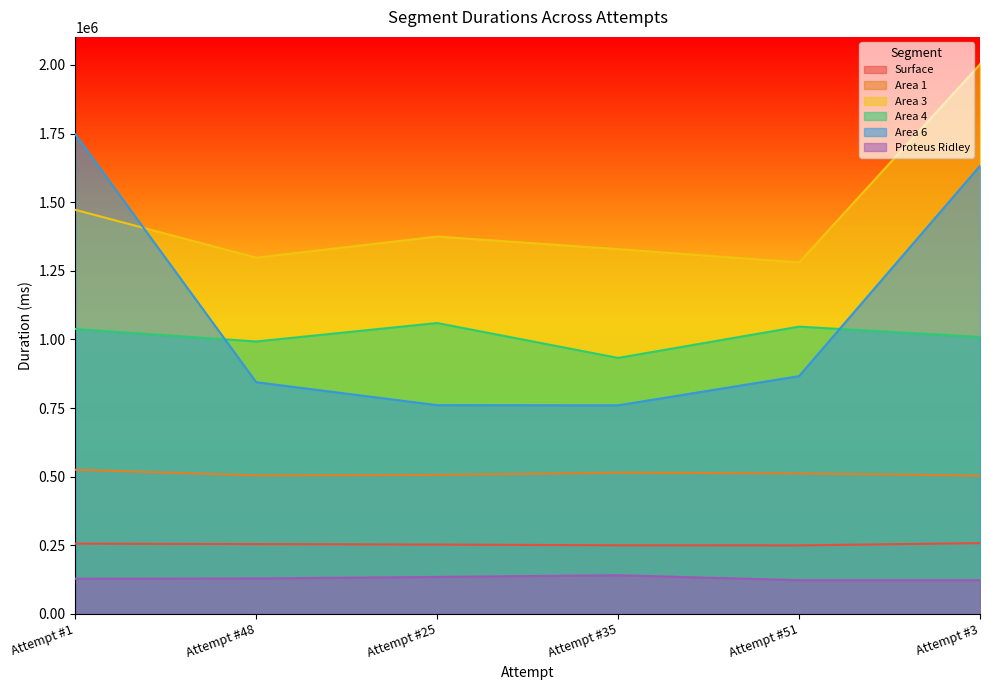

Between Attempt #25 and Attempt #35, which is larger?

Attempt #25